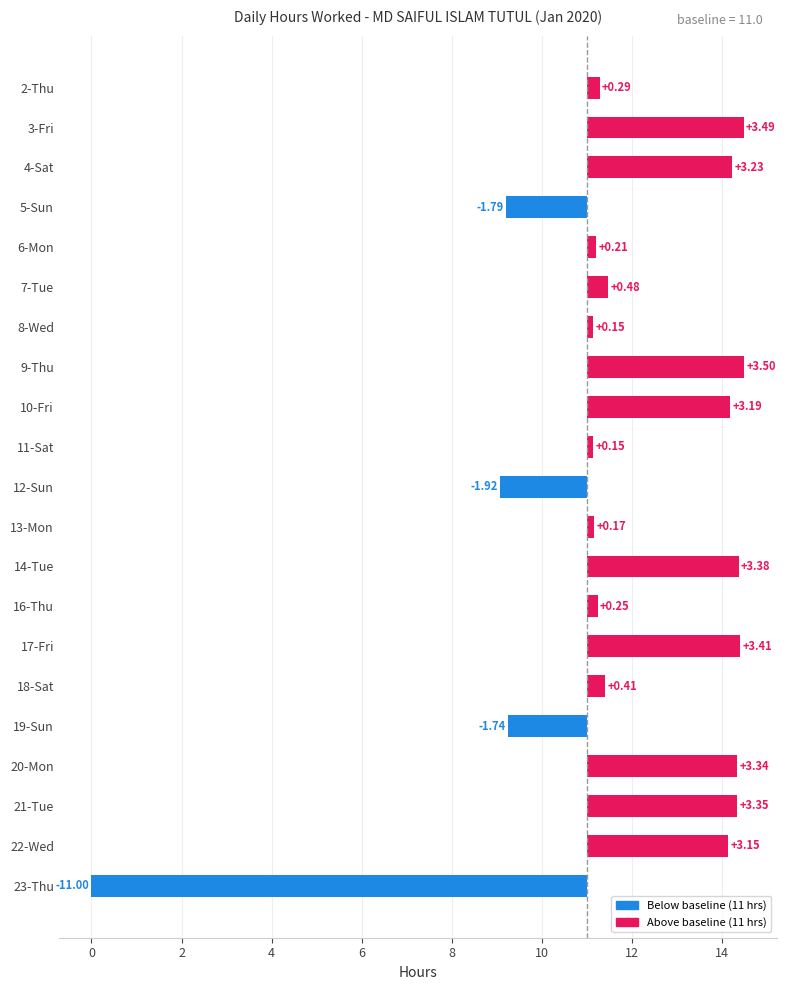

What is the difference between the second highest and minimum values?

14.5